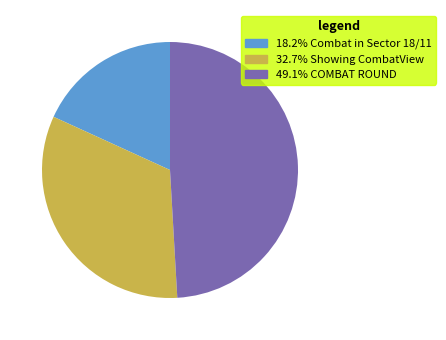

How many segments does this pie chart have?

3